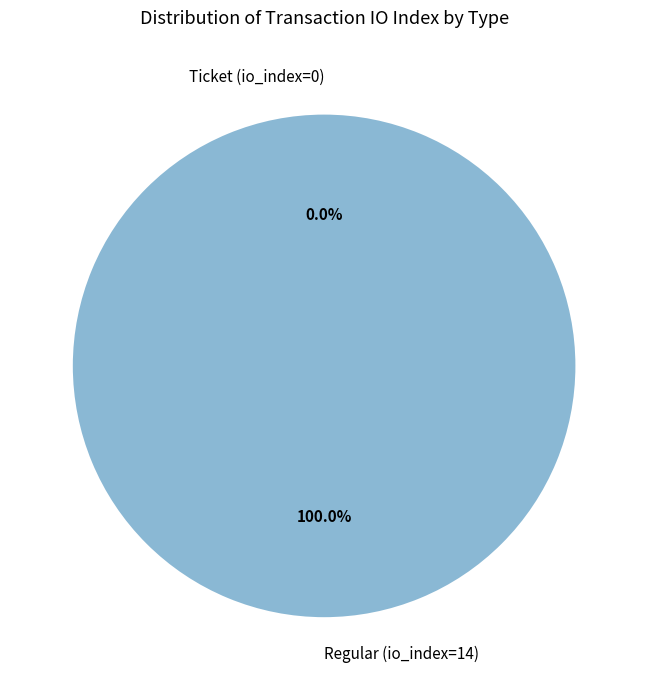

True or false: Ticket (io_index=0) accounts for 14% of the total.

False